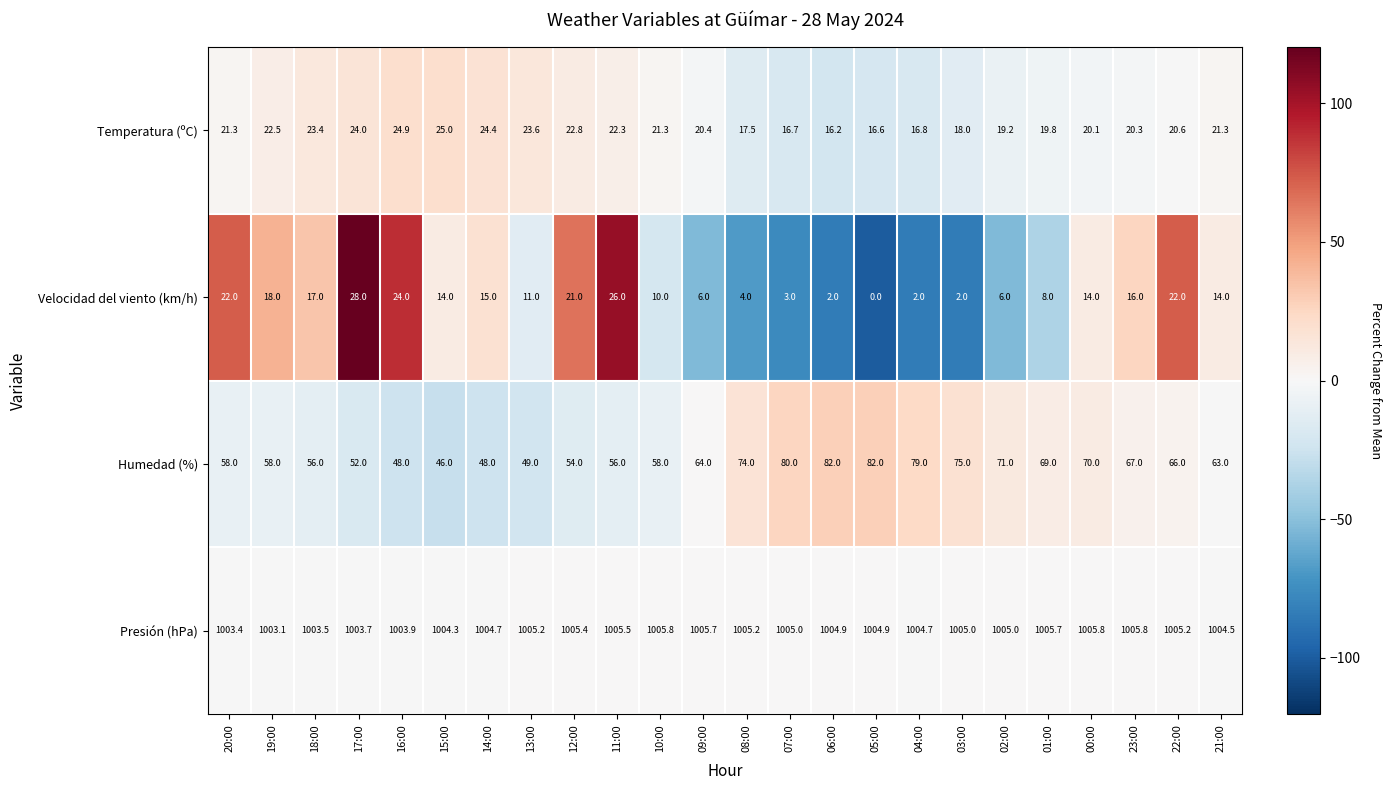

Is it true that Presión (hPa) equals 1005.2 at 22:00?

True